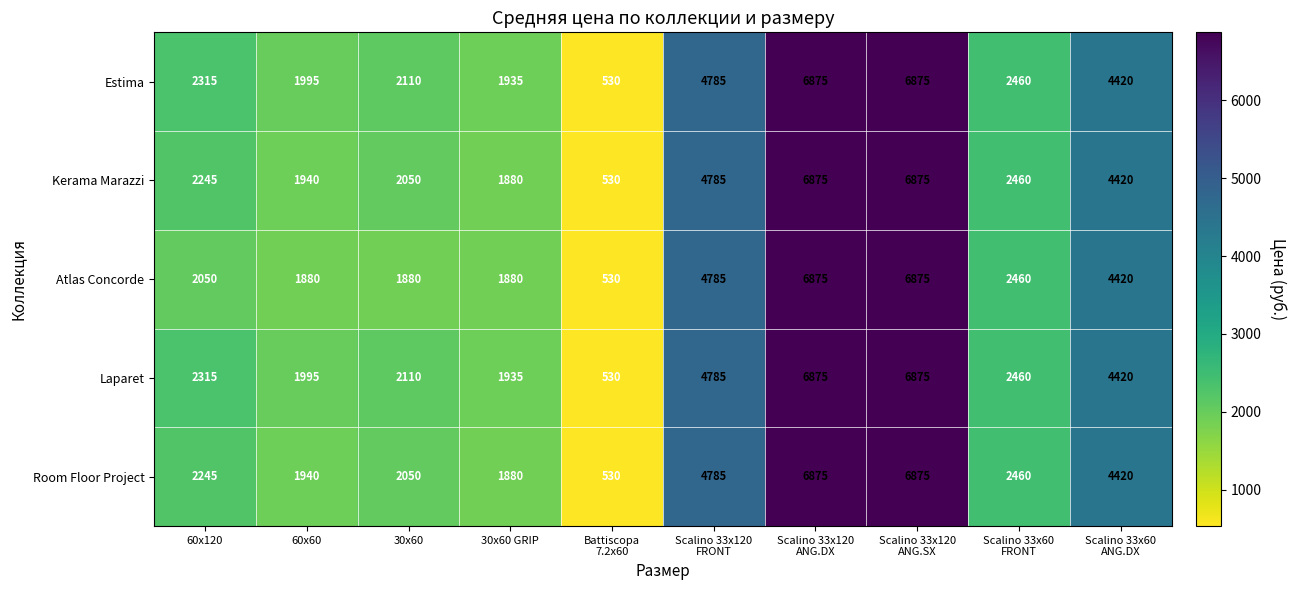

What is the lowest value of the Kerama Marazzi series?

530